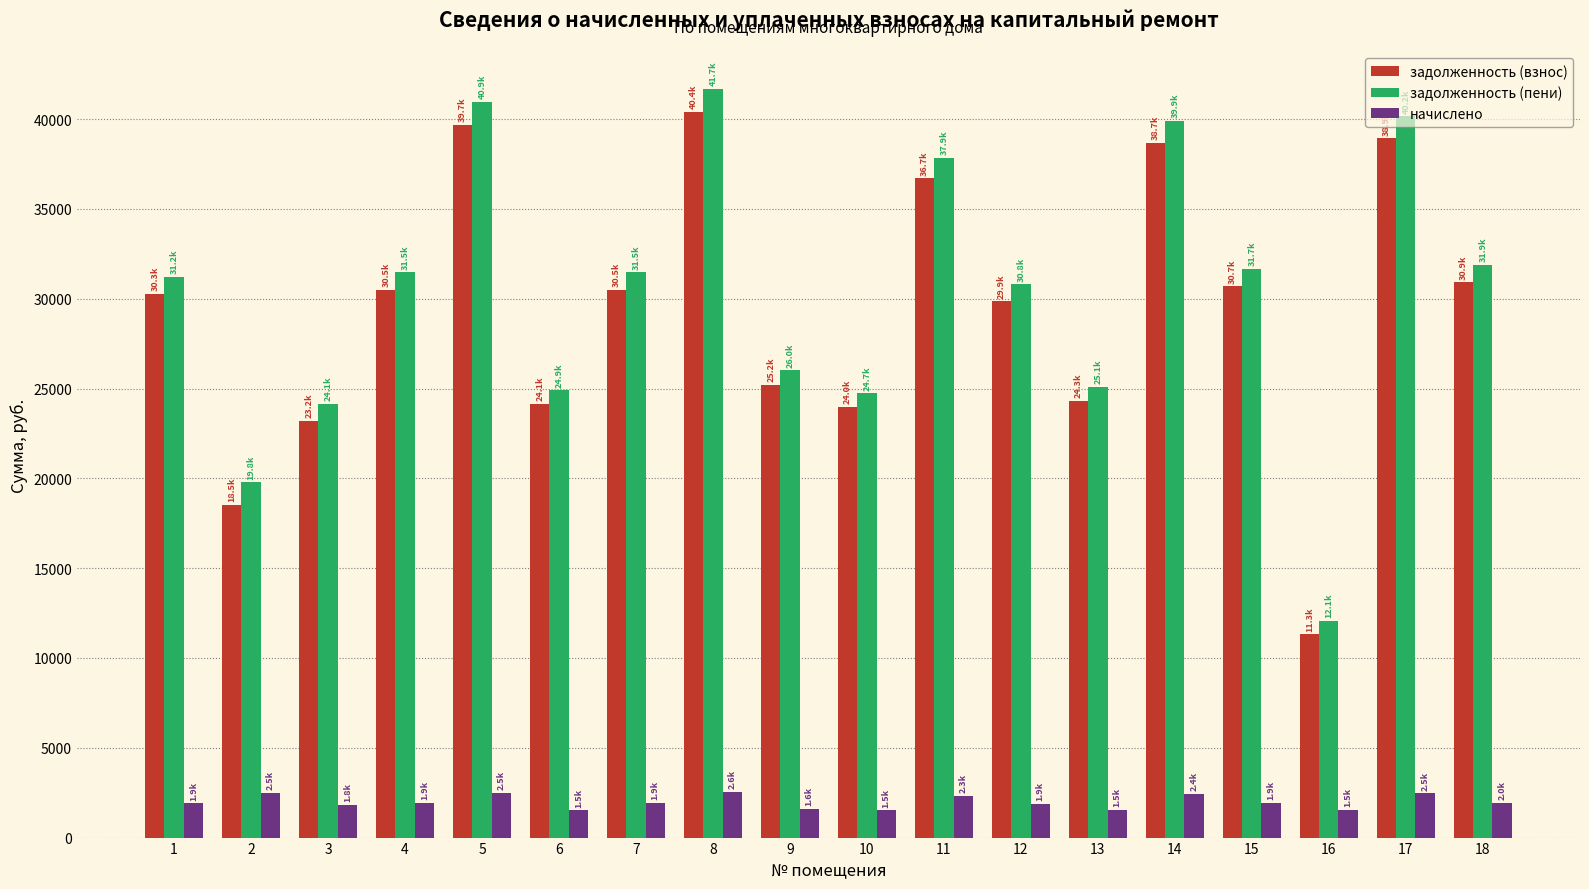

Which series changed the most between 3 and 15?

задолженность (пени)